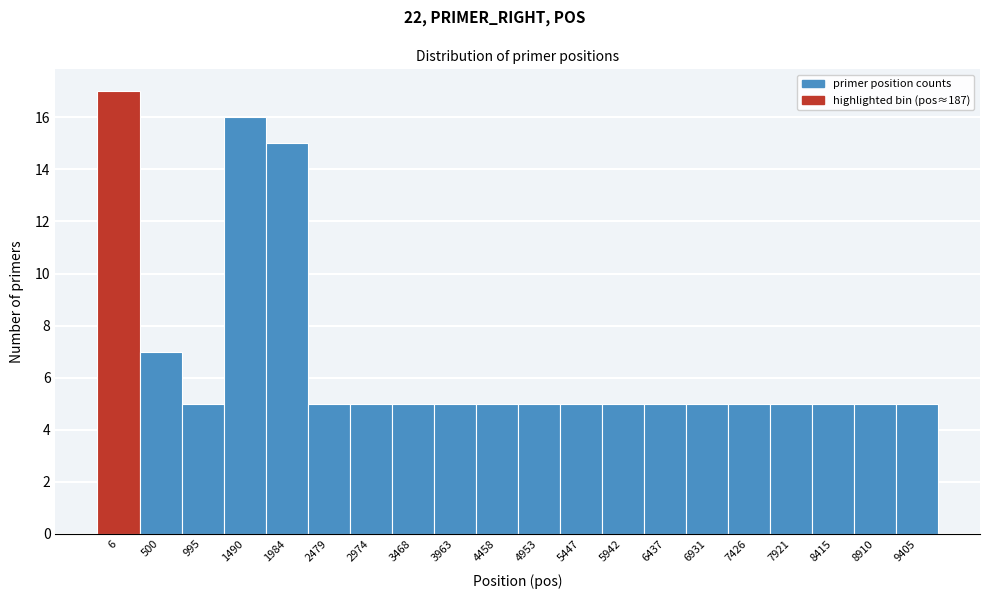

Reading left to right, transcribe all the data shown in this chart.

17	7	5	16	15	5	5	5	5	5	5	5	5	5	5	5	5	5	5	5